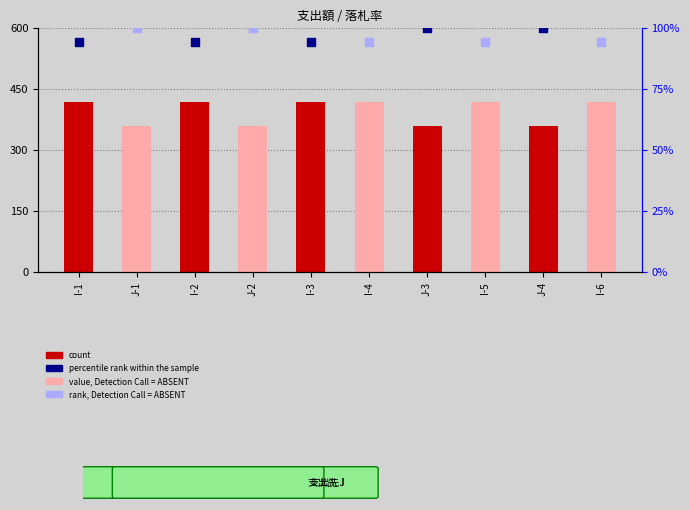

What are all the series names shown in the legend?

count, value, Detection Call = ABSENT, percentile rank within the sample, rank, Detection Call = ABSENT